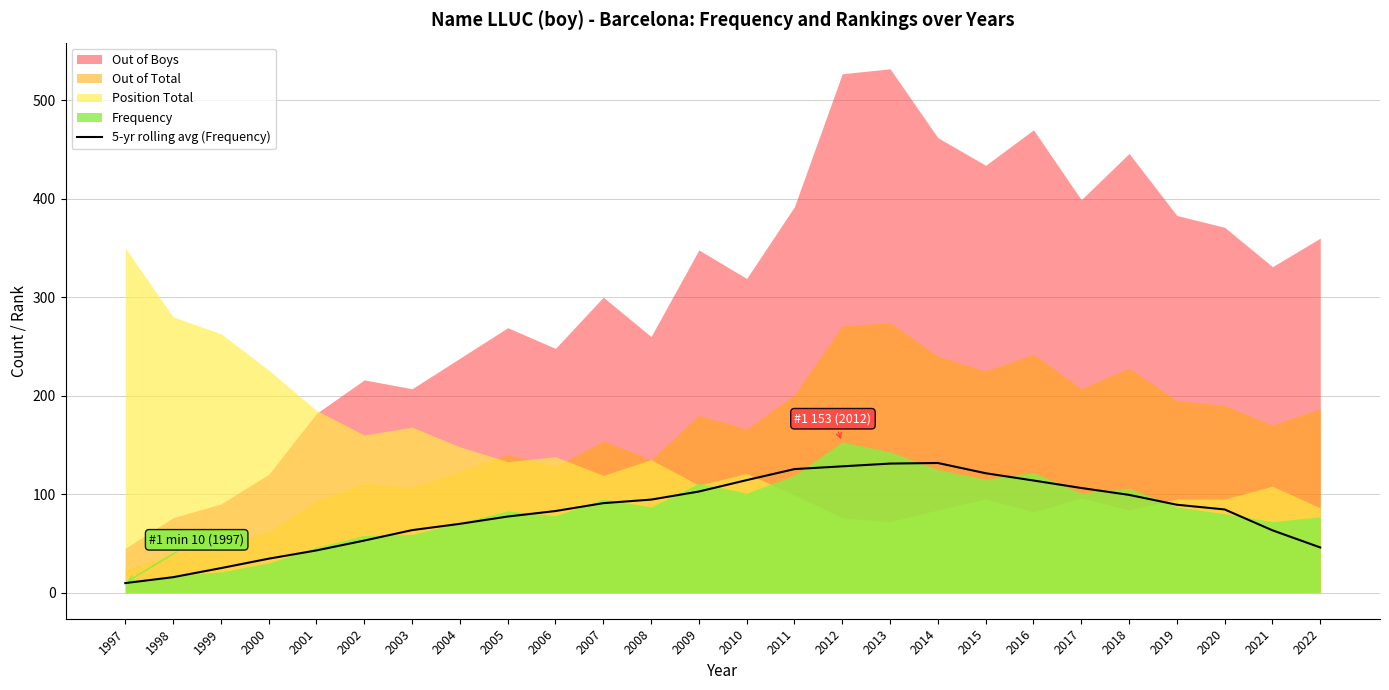

Approximately how many times larger is the value at 2001 compared to 1998?

2.7